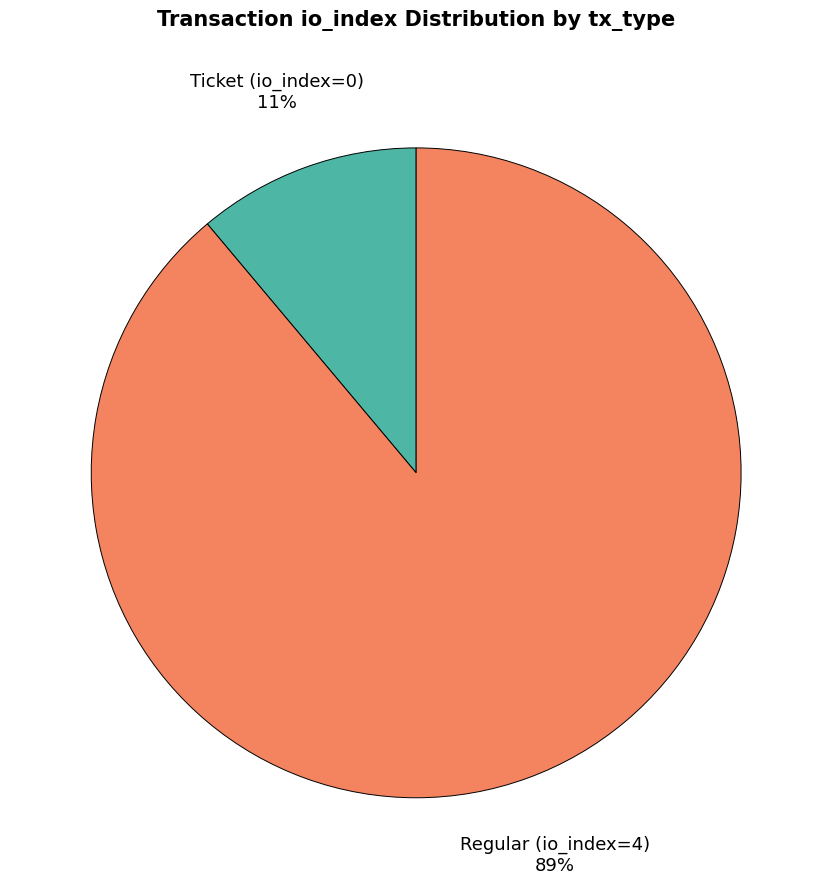

Does any single category account for the majority?

Yes